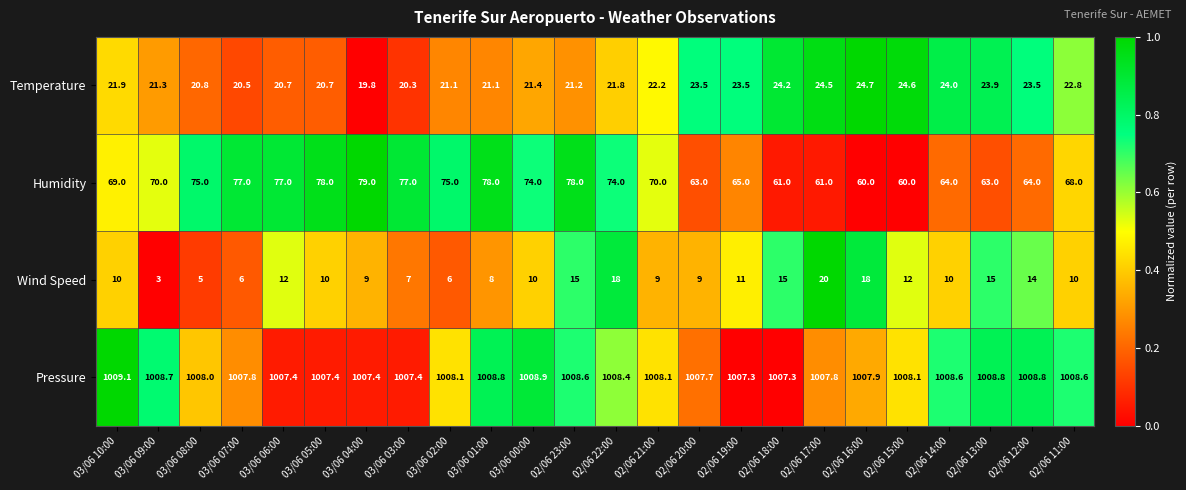

What is the difference between the maximum and minimum values in the Pressure series?

1.8